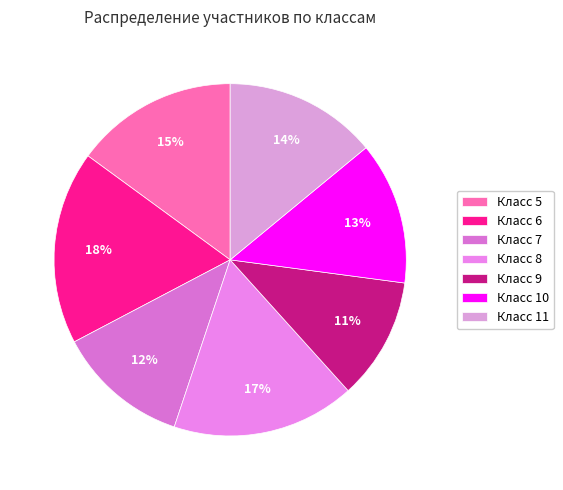

Count the number of slices in the pie.

7